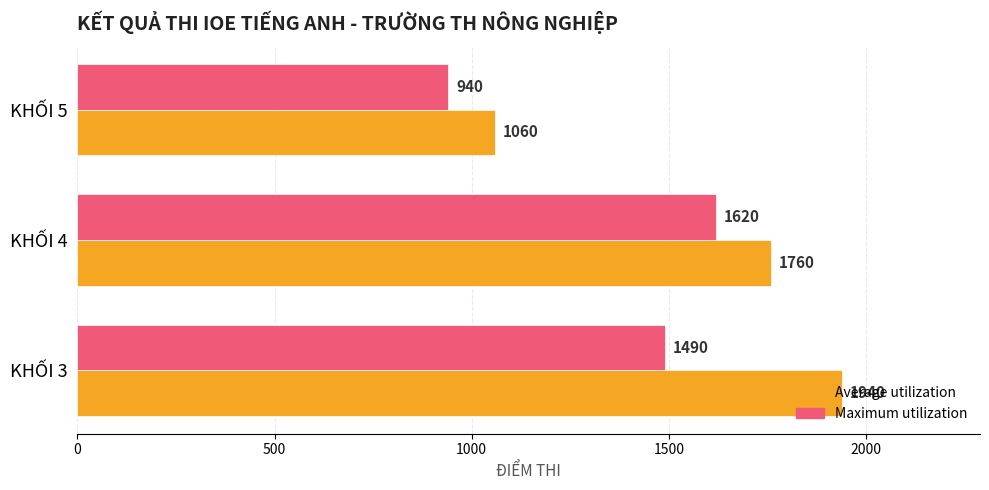

List the series in order of their overall mean, lowest first.

Maximum utilization, Average utilization